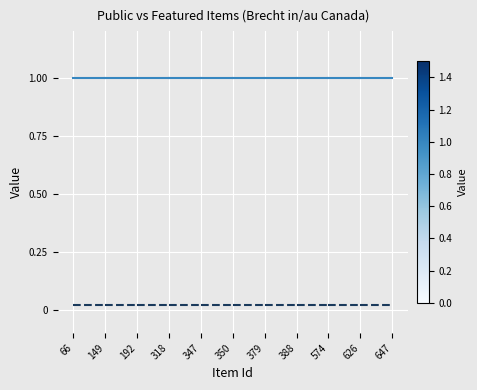

Which has a higher value, 149 or 66?

149